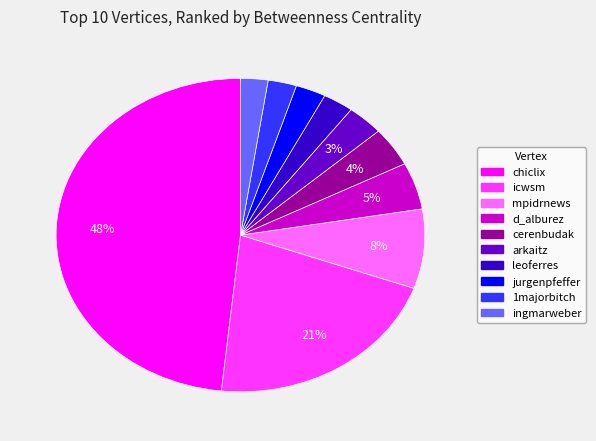

Combined, do arkaitz and ingmarweber account for over 50%?

No